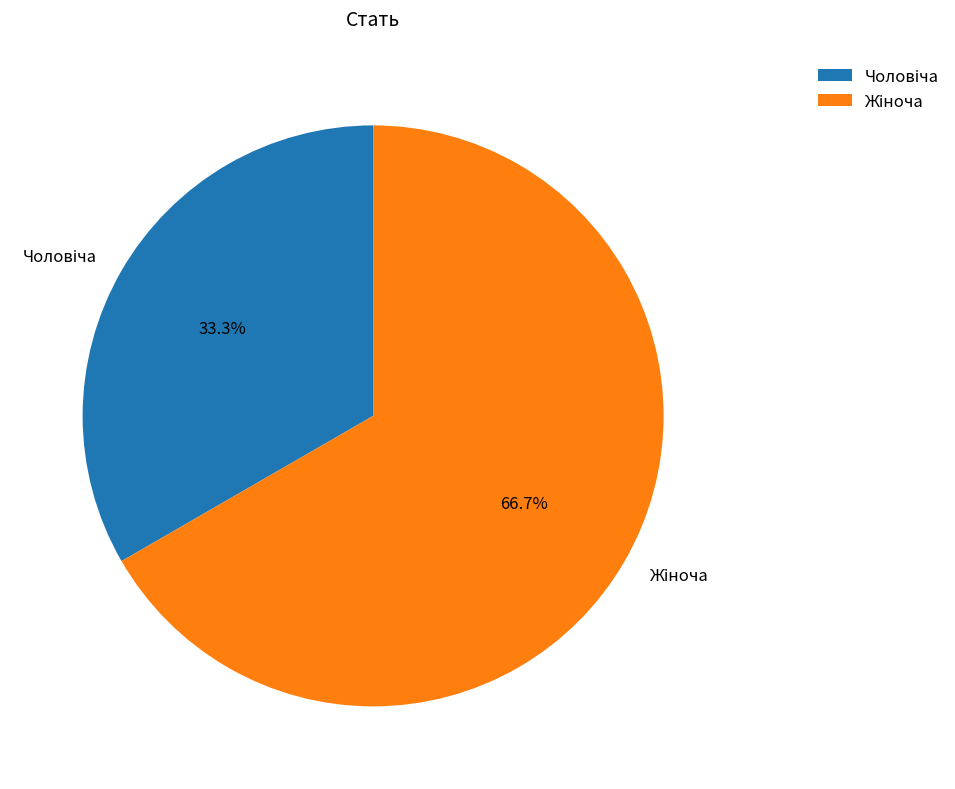

Is there any slice that represents more than half of the pie?

Yes